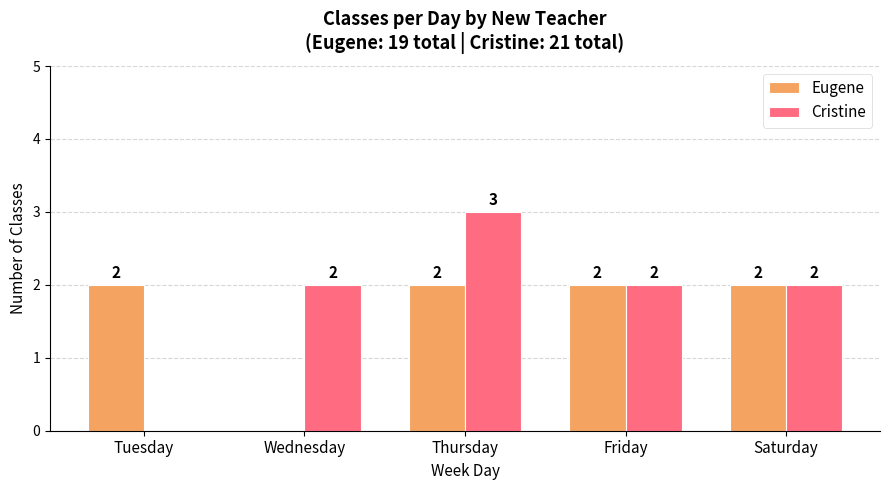

Which series has the largest range (max minus min)?

Cristine